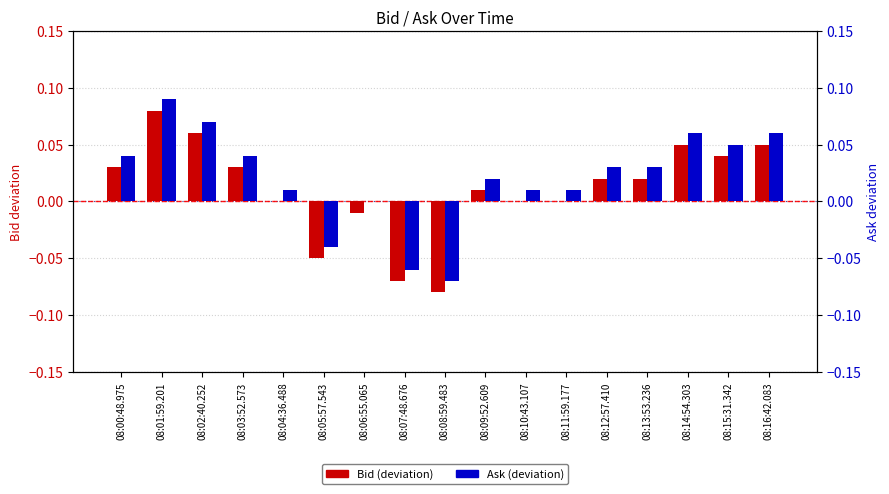

Which series has the largest total across all categories?

Ask deviation